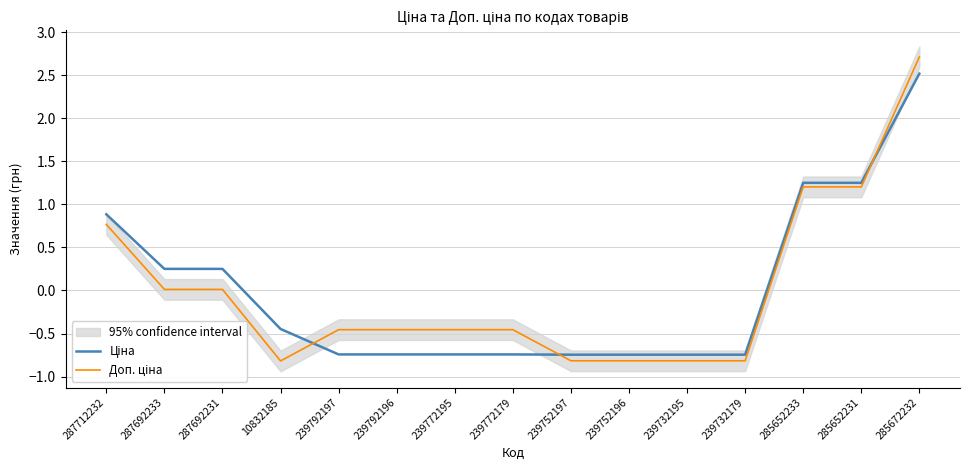

What is the value of the Доп. ціна point at the 5th from the left?

-0.5